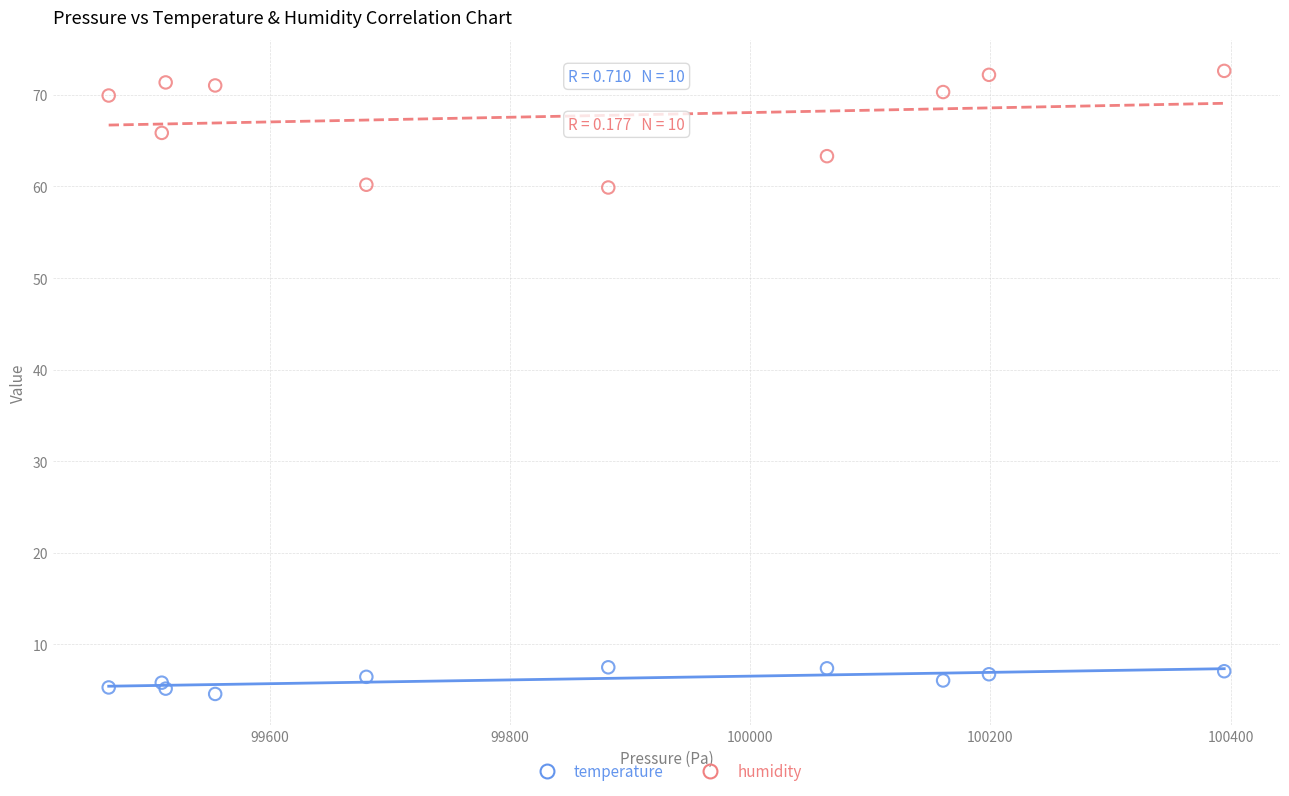

What is the X range (max minus min) for the scatter plot?

928.7